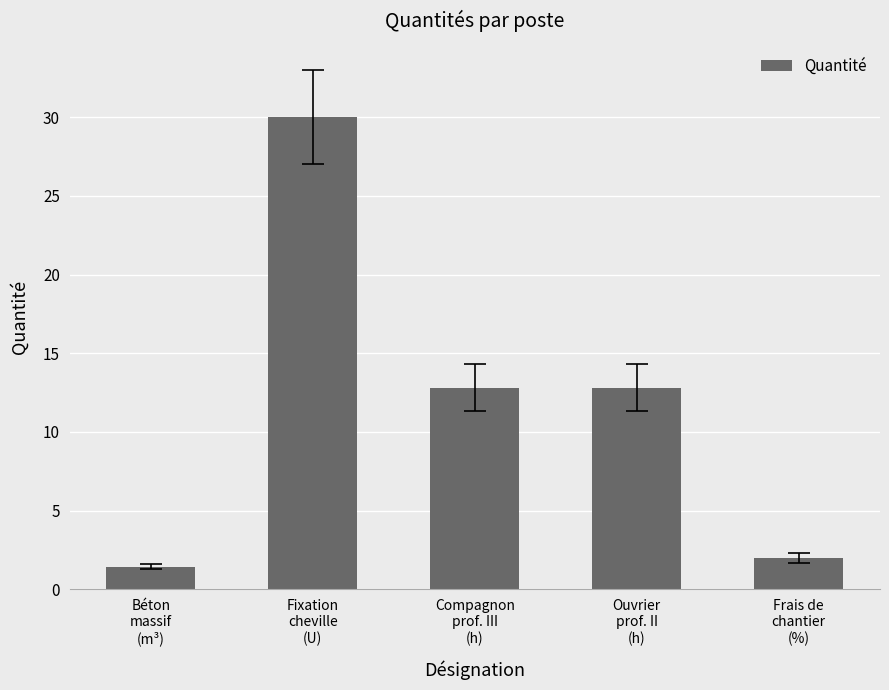

What is the difference between the maximum and minimum values?

28.6